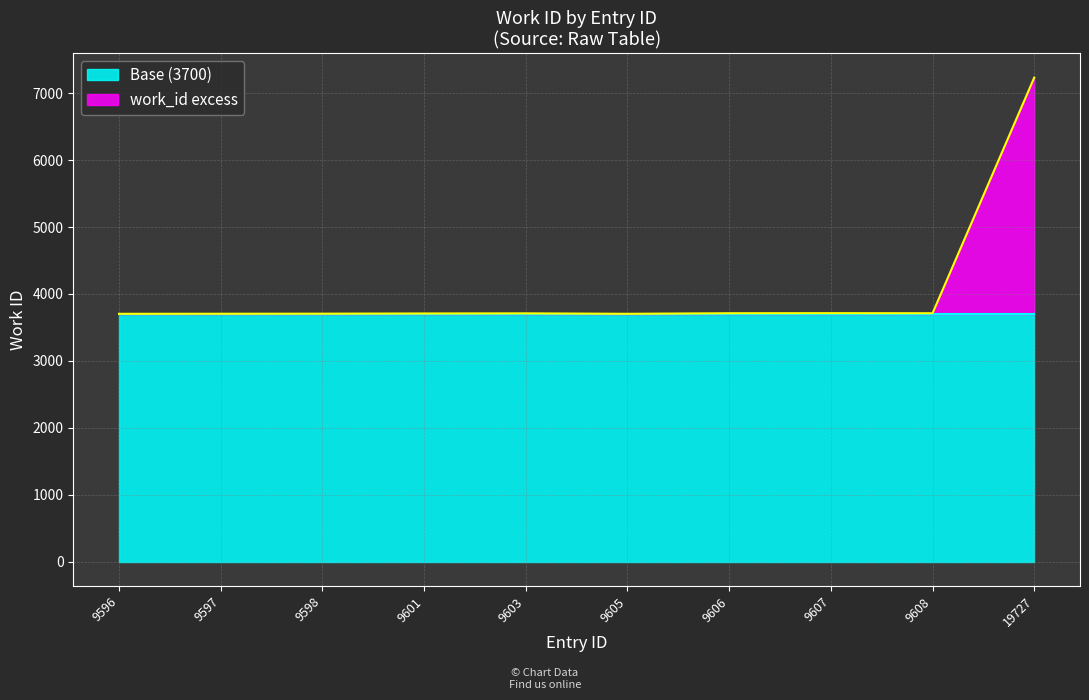

What is the change in value from 9603 to 9607?

+3